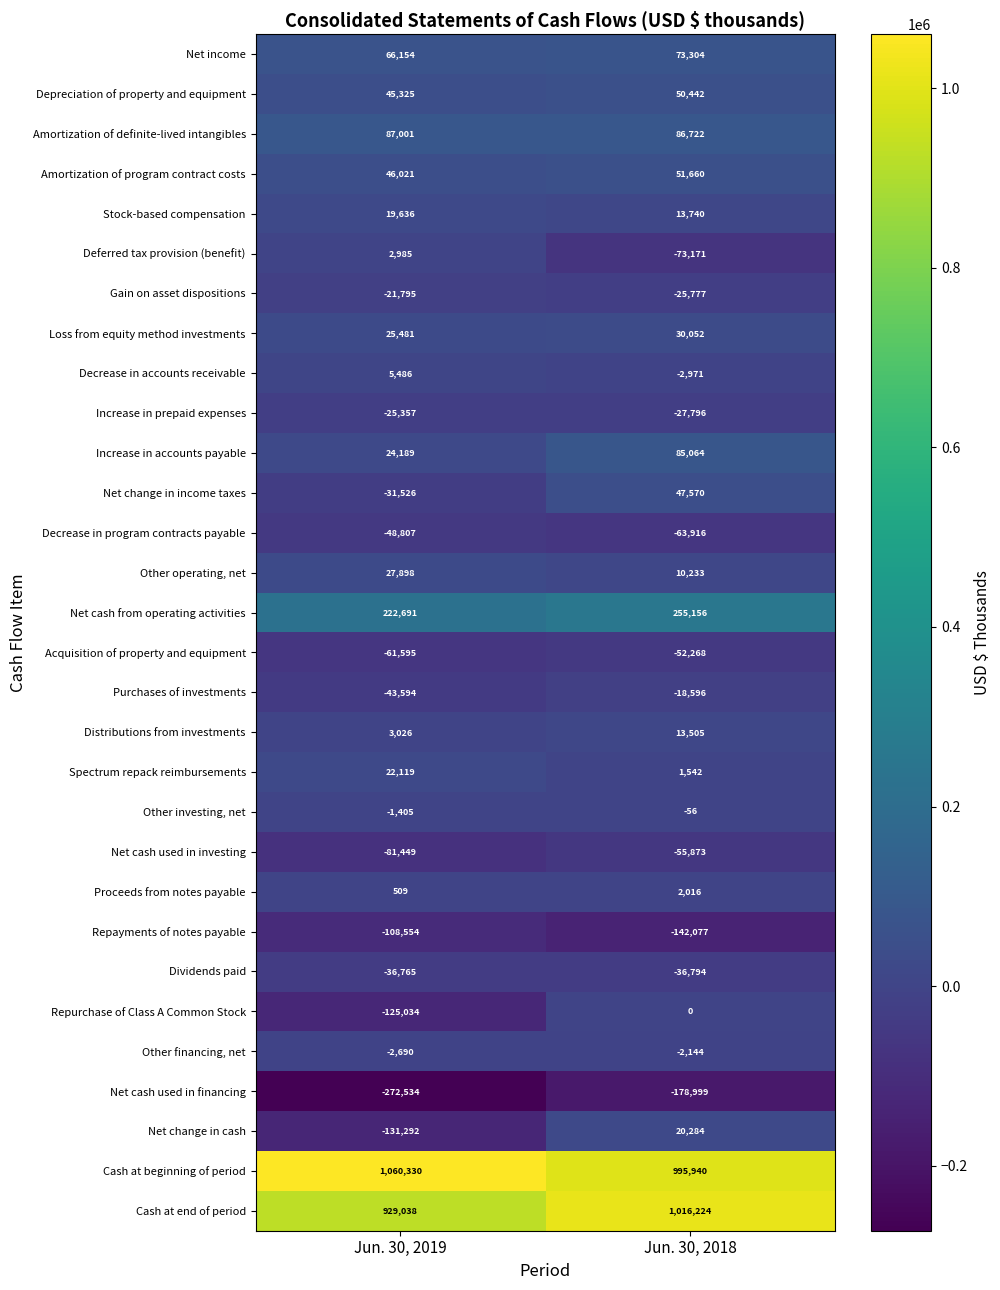

What is the total value across all series at Jun. 30, 2019?

1595492